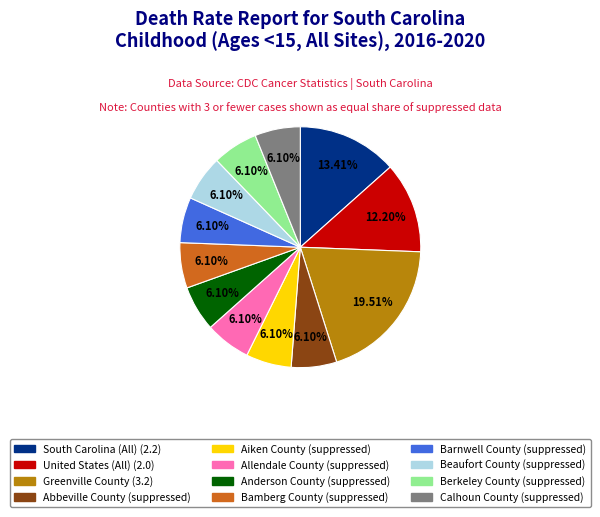

What percentage is the Beaufort County slice, to the nearest percent?

6%